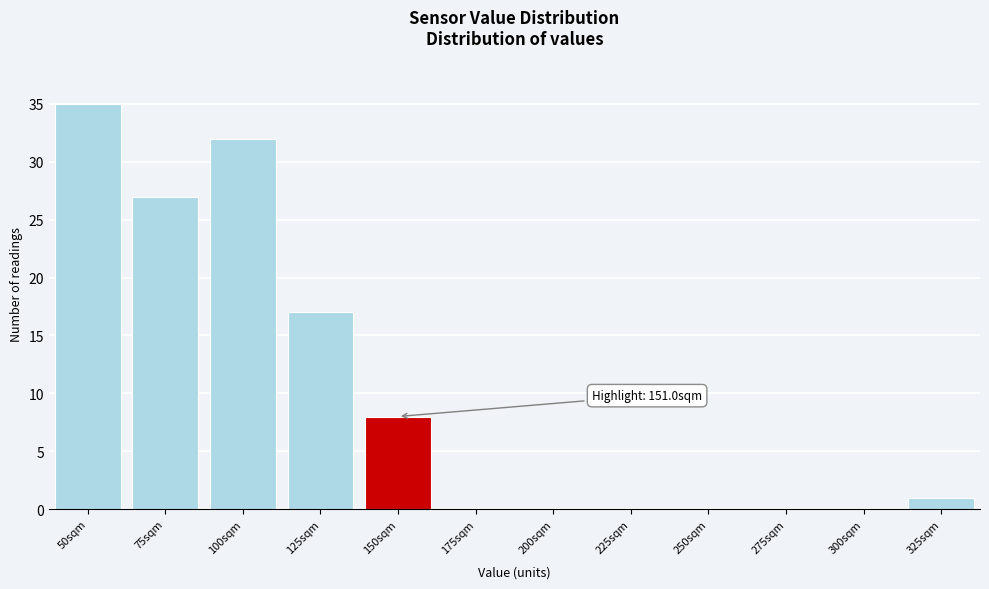

Reading left to right, list all the values displayed in this chart.

50sqm=35	75sqm=27	100sqm=32	125sqm=17	150sqm=8	175sqm=0	200sqm=0	225sqm=0	250sqm=0	275sqm=0	300sqm=0	325sqm=1